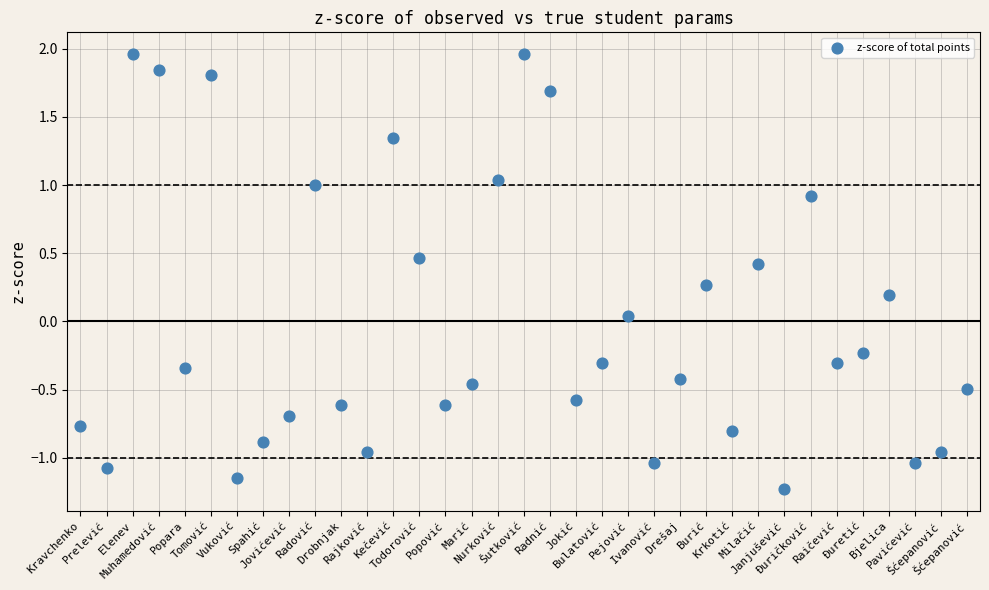

What is the range of Y values (max minus min)?

3.2